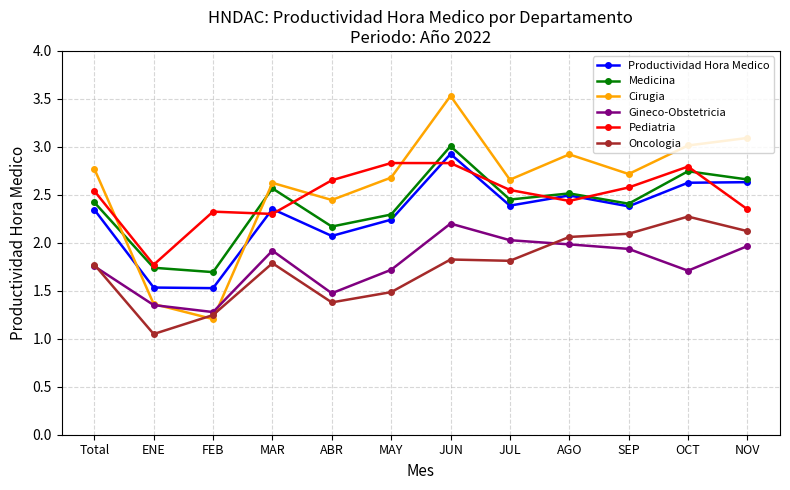

Is this an area chart (filled region under the line)?

No